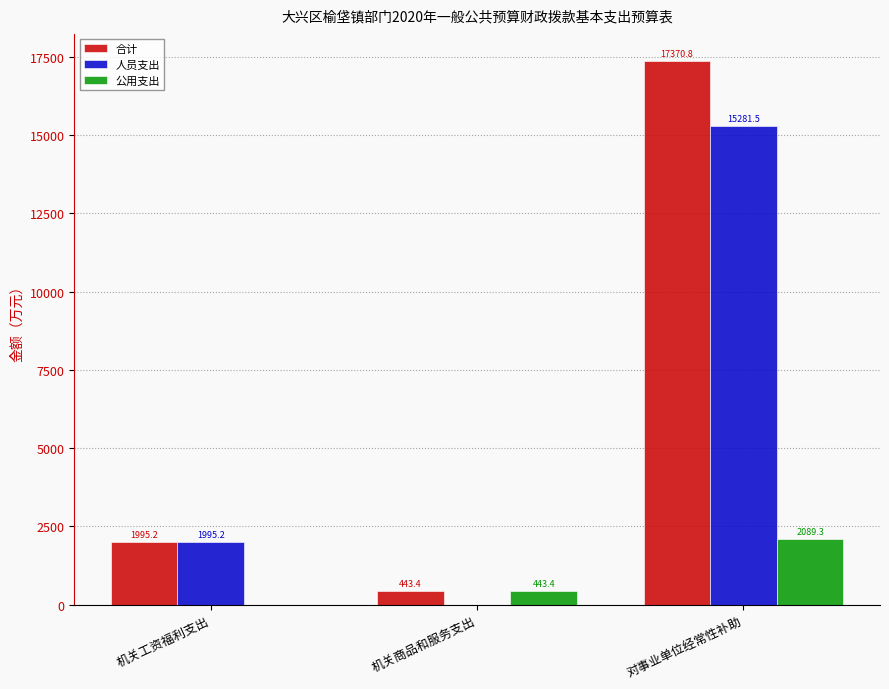

True or false: 合计 has a value of 443.4 at 机关商品和服务支出.

True